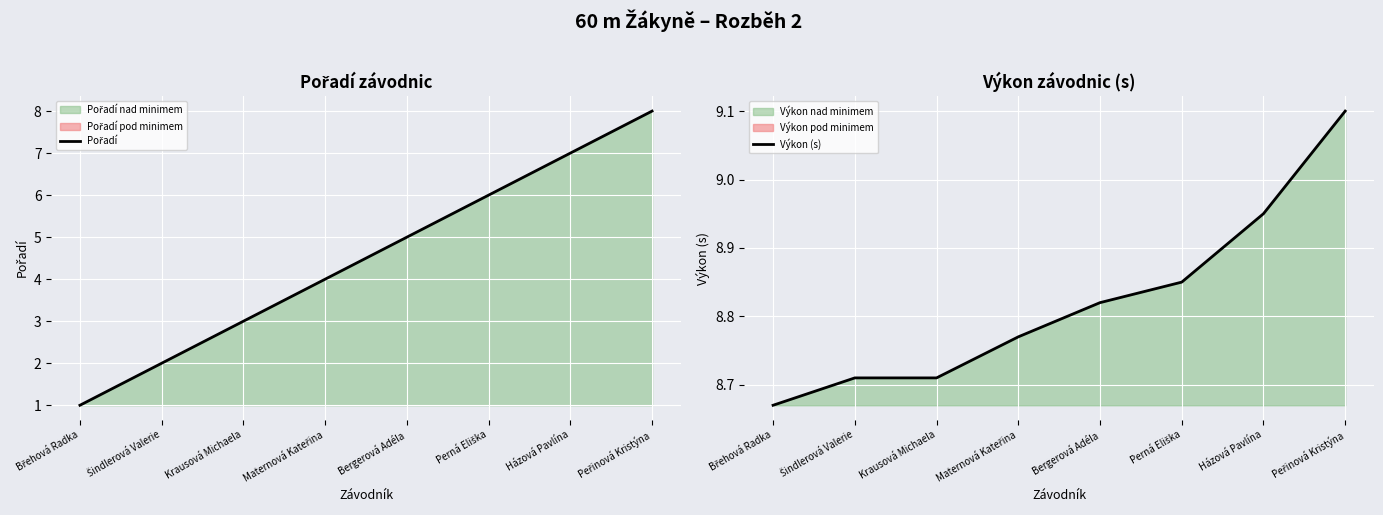

What is the total value across all series at Perná Eliška?

14.8